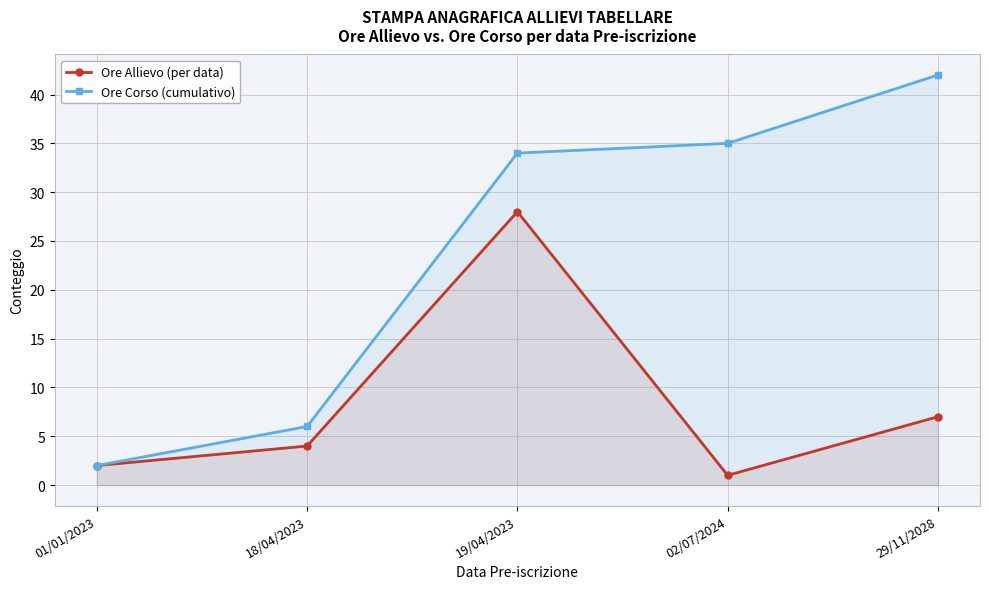

Reading left to right, list all the values displayed in this chart.

Ore Allievo (per data): 2	4	28	1	7
Ore Corso (cumulativo): 2	6	34	35	42